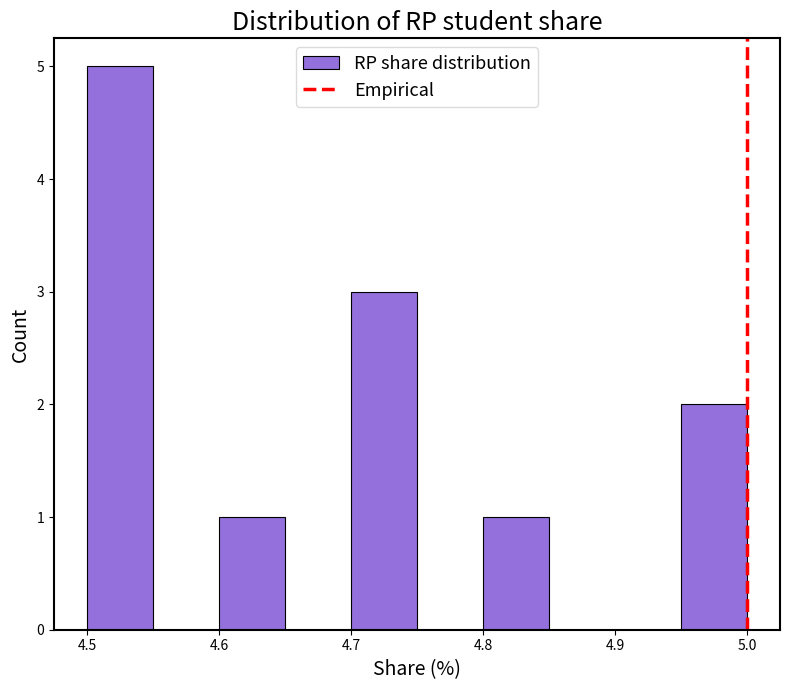

Reading left to right, list every bar in this chart as the range it spans on the x-axis followed by its height. The values are not printed on the chart, so give them approximately, as read against the axis.

4.50 to 4.55: 5
4.55 to 4.60: 0
4.60 to 4.65: 1
4.65 to 4.70: 0
4.70 to 4.75: 3
4.75 to 4.80: 0
4.80 to 4.85: 1
4.85 to 4.90: 0
4.90 to 4.95: 0
4.95 to 5.00: 2